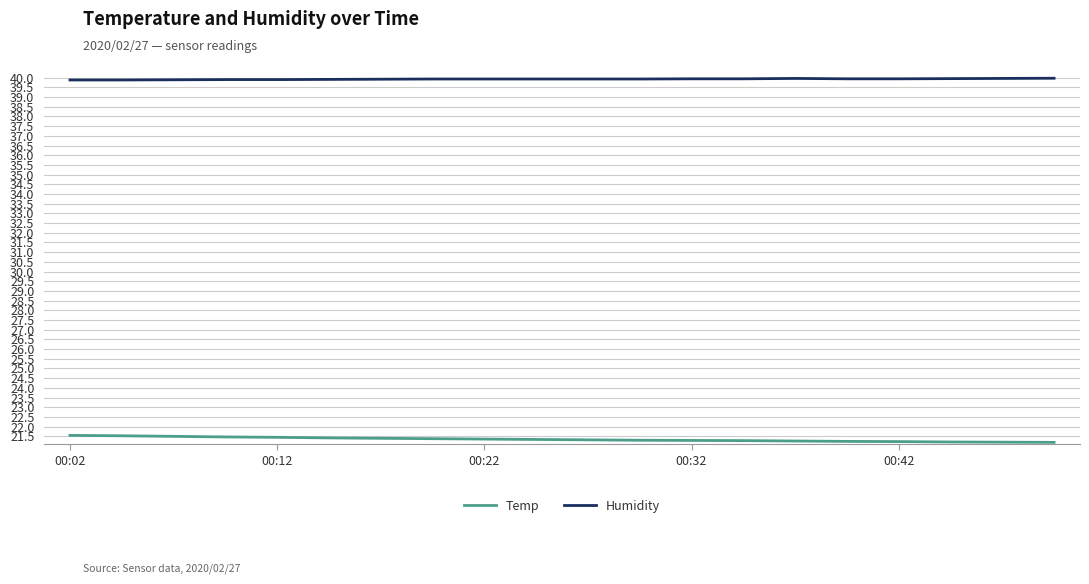

List the series in order of their overall mean, lowest first.

Temp, Humidity